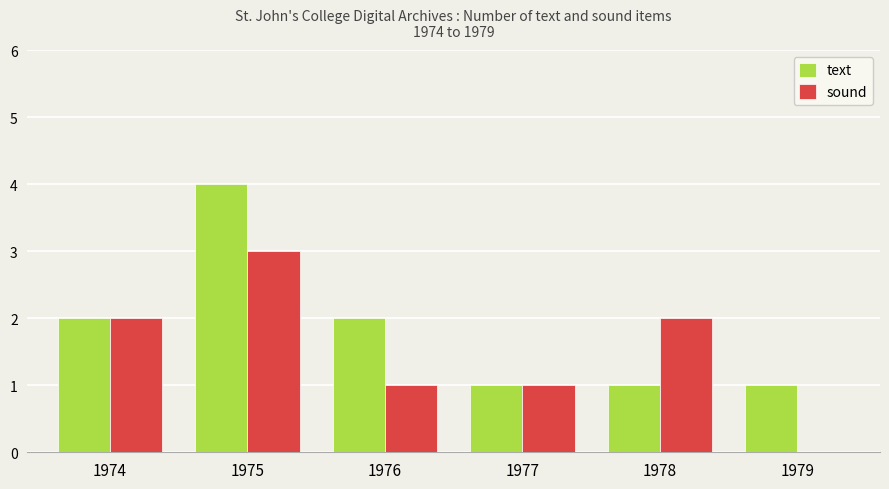

Is the value of text at 1975 greater than the value of sound at 1974?

Yes